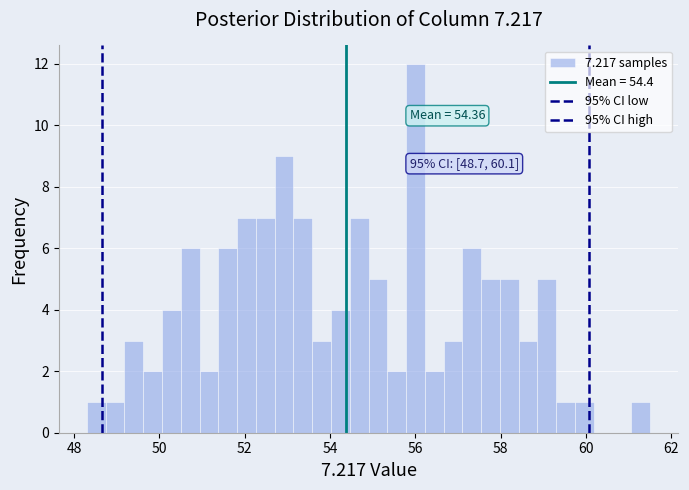

Around what value on the x-axis is the tallest bar? Give the approximate position of its centre, as read against the axis.

56.0